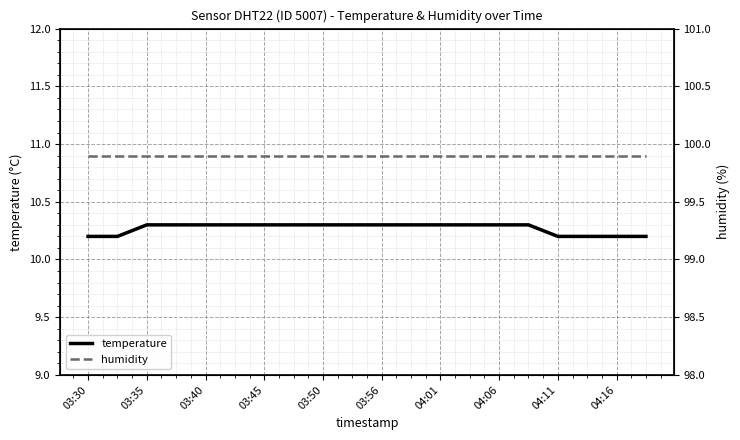

True or false: humidity has more than 0 points higher than both neighbors.

False